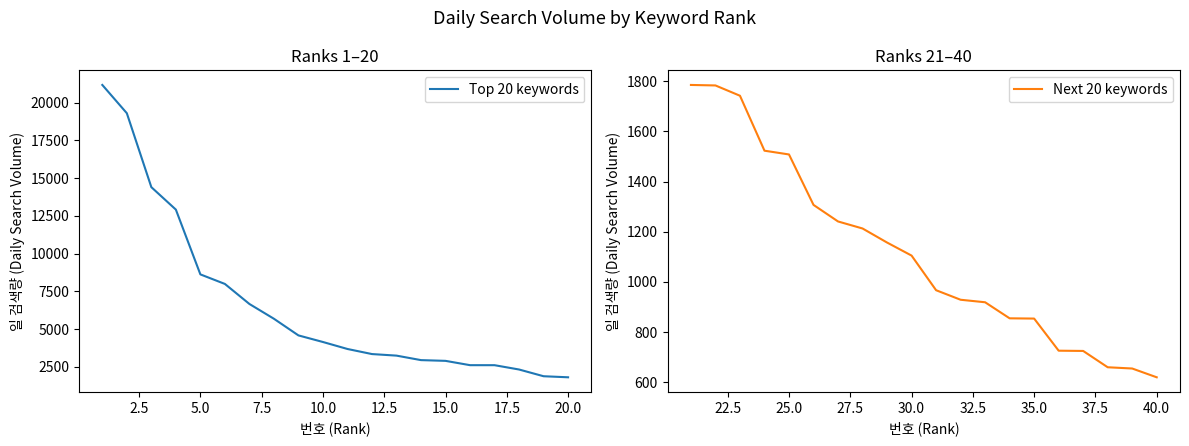

What is the minimum value for Top 20 keywords?

1801